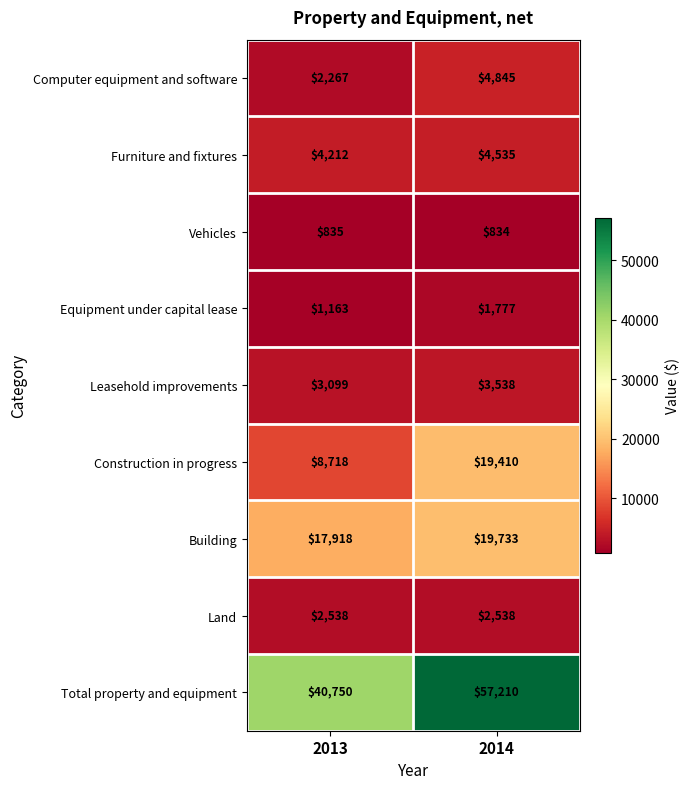

Read the Leasehold improvements value at 2013.

3099